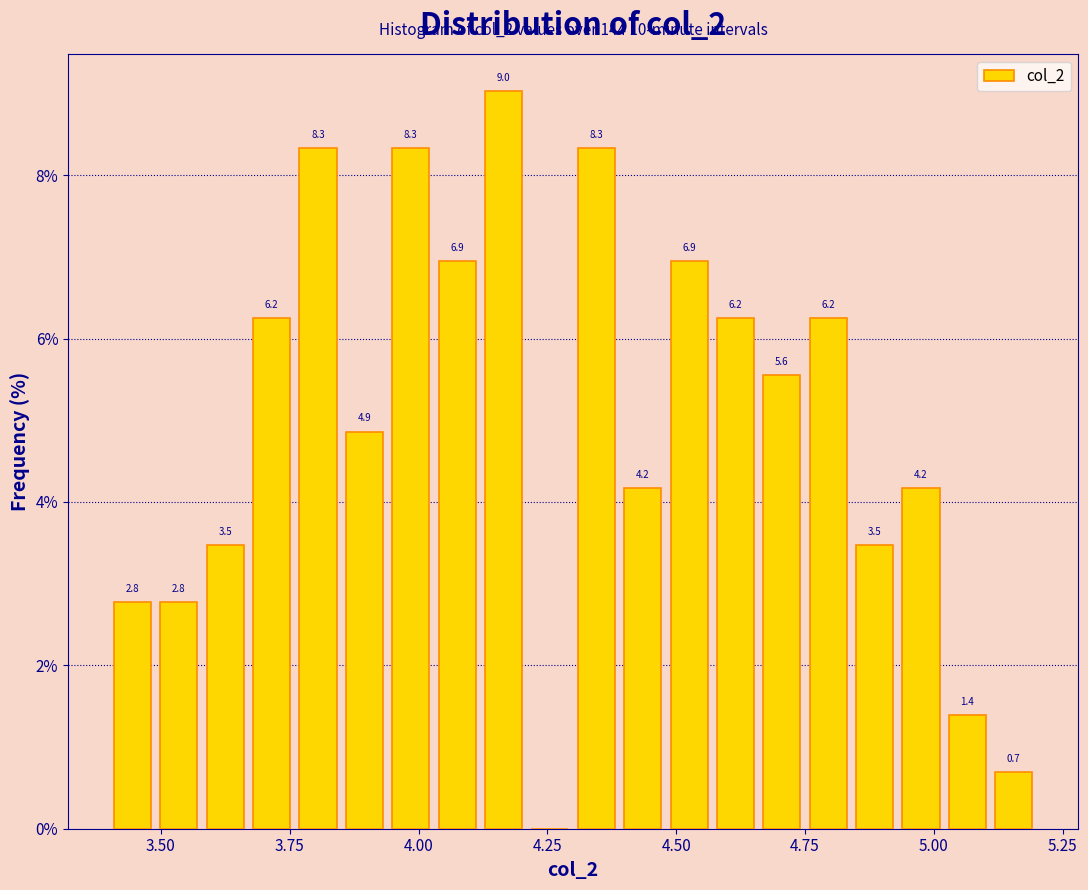

Around what value on the x-axis is the tallest bar? Give the approximate position of its centre, as read against the axis.

4.15